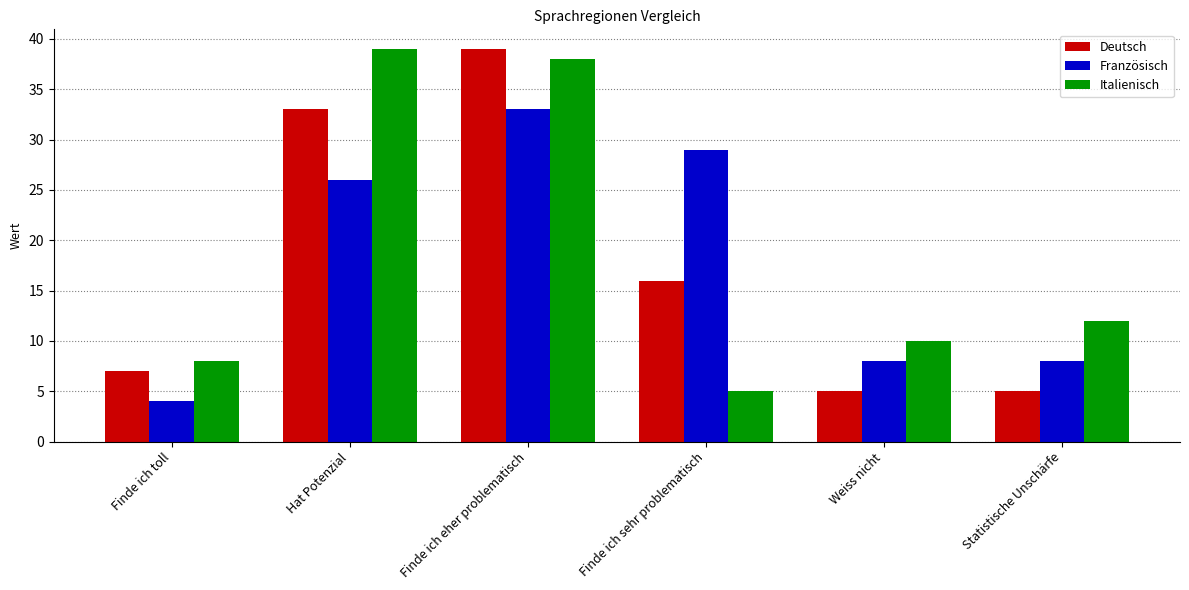

Reading left to right, transcribe all the data shown in this chart.

Deutsch: 7	33	39	16	5	5
Französisch: 4	26	33	29	8	8
Italienisch: 8	39	38	5	10	12